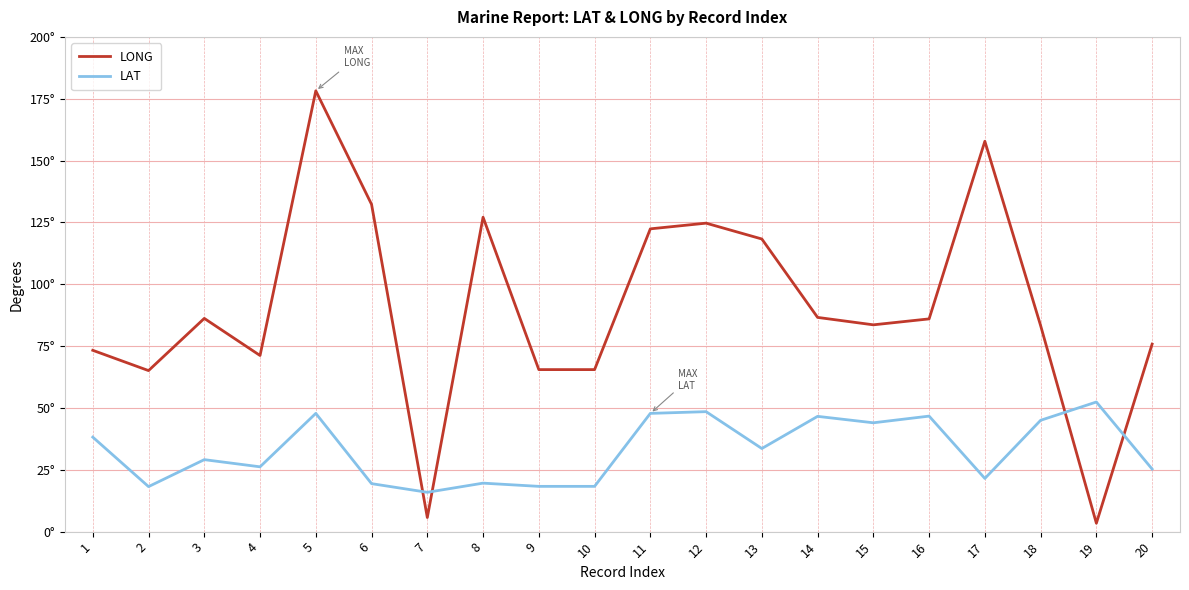

How many intersections are there between LAT and LONG?

4